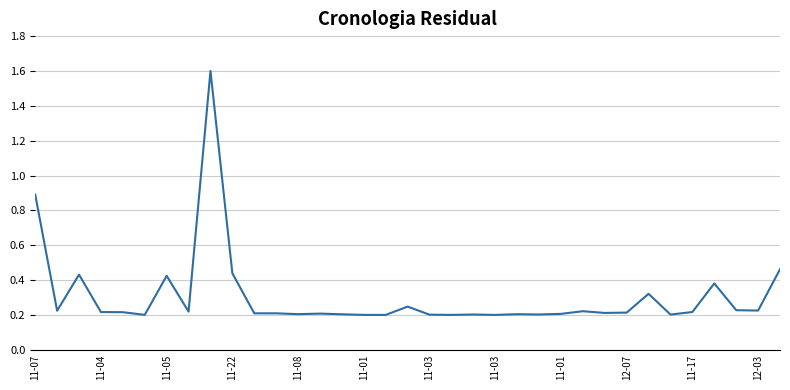

What is the maximum value shown in the chart?

1.6